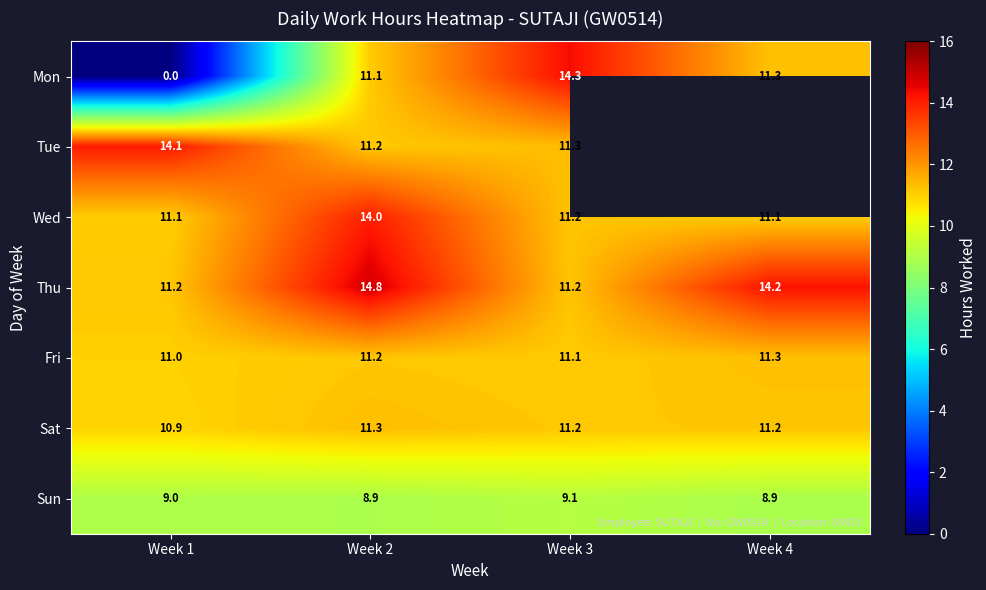

Rank the categories by Fri value from highest to lowest.

Week 4, Week 2, Week 3, Week 1